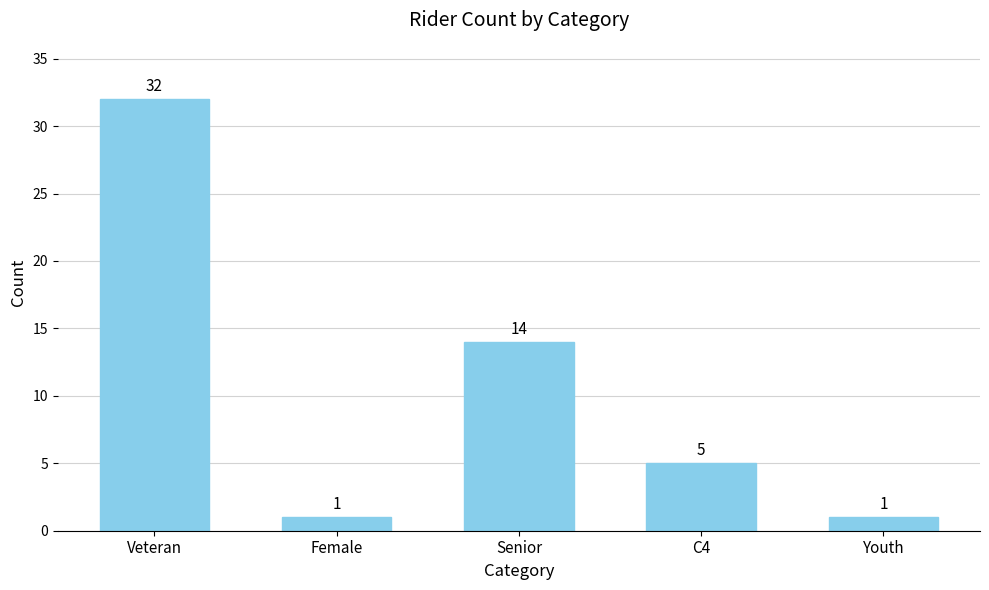

At which label does the data first exceed 5?

Veteran